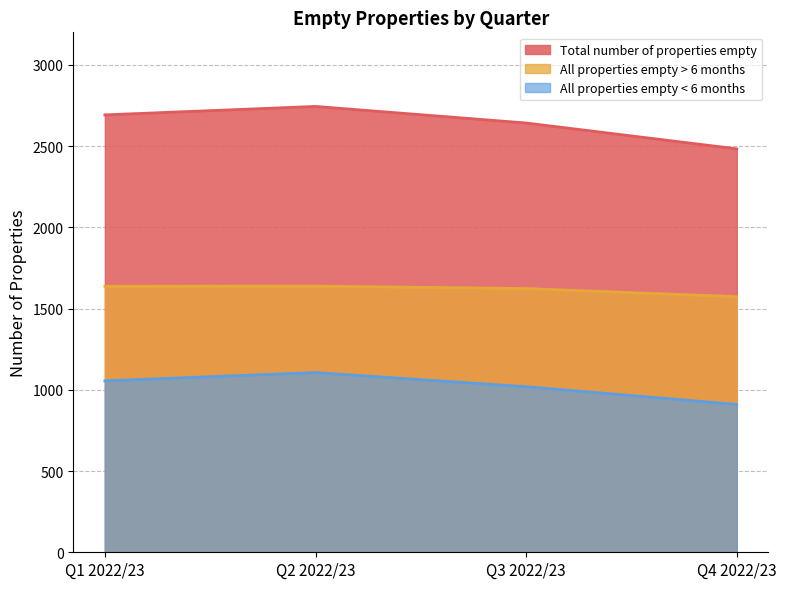

What is the difference between the second highest and minimum values in the All properties empty > 6 months series?

64